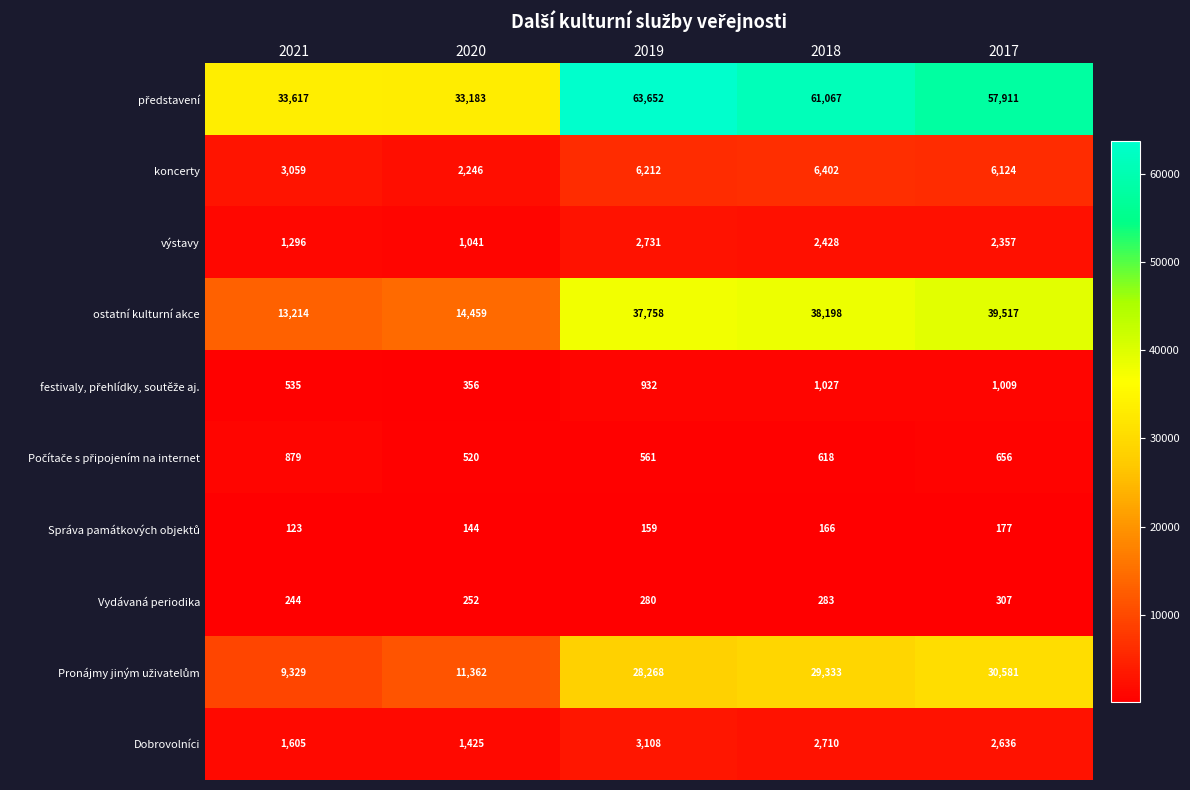

What is the sum of the Dobrovolníci values at 2019 and 2021?

4713